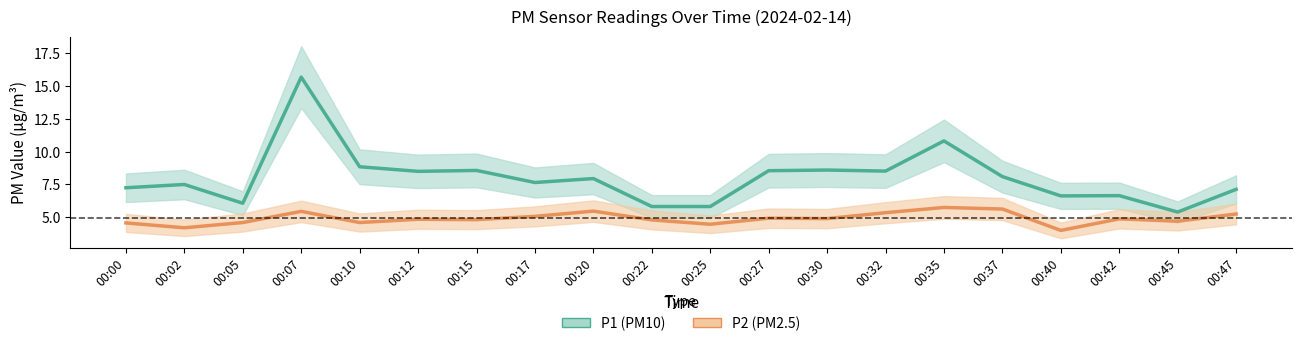

At which label does P2 (PM2.5) reach its minimum?

00:40